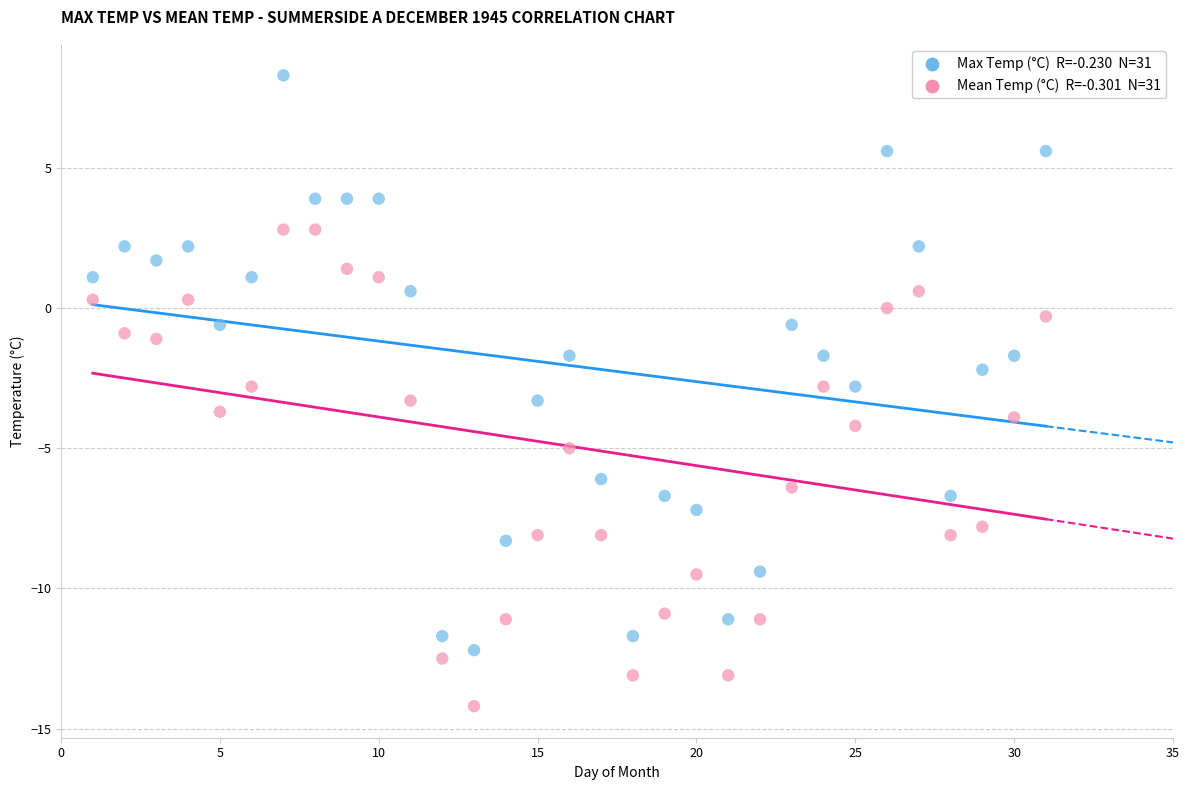

Across all data points, what is the range of X values (max minus min)?

30.0